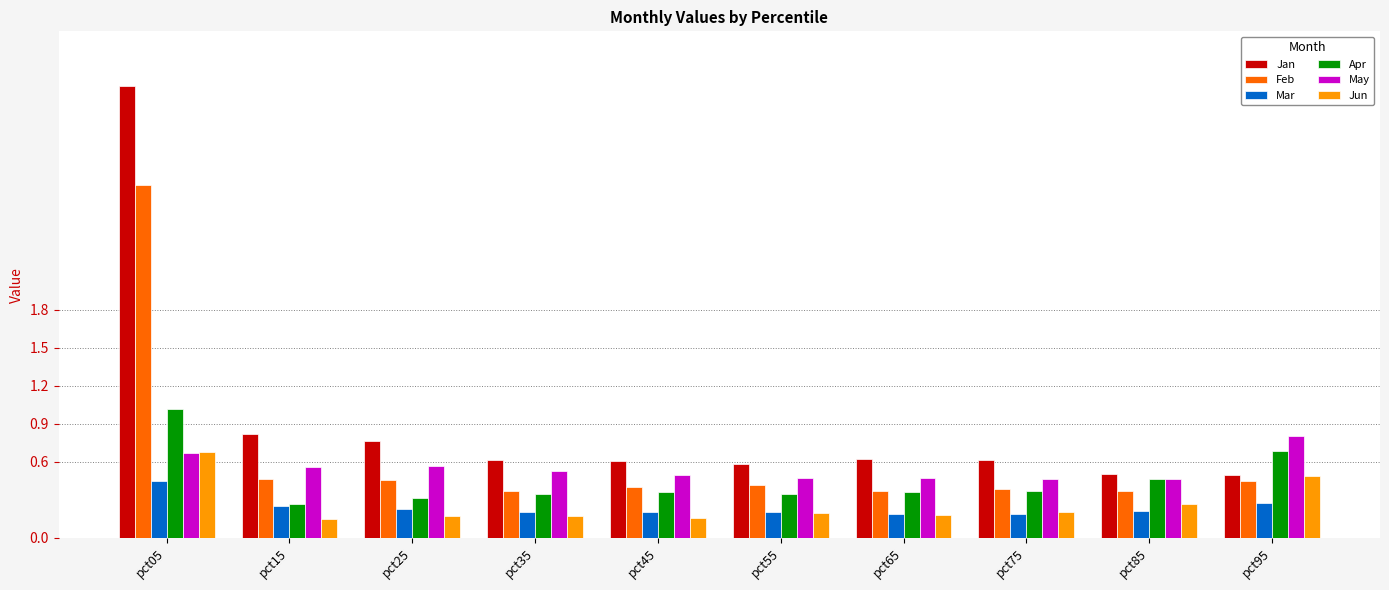

Which category has the highest value across all series?

pct05